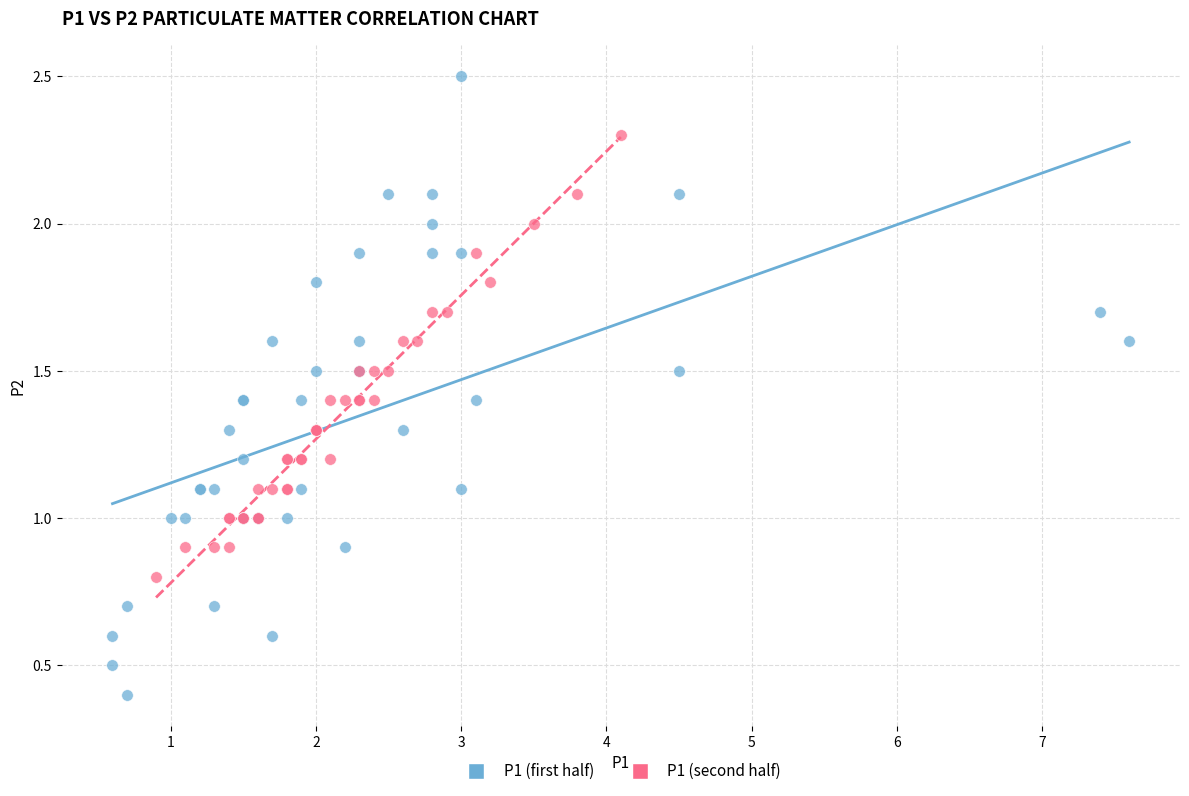

Which series reaches the maximum Y coordinate?

P1 (first half)